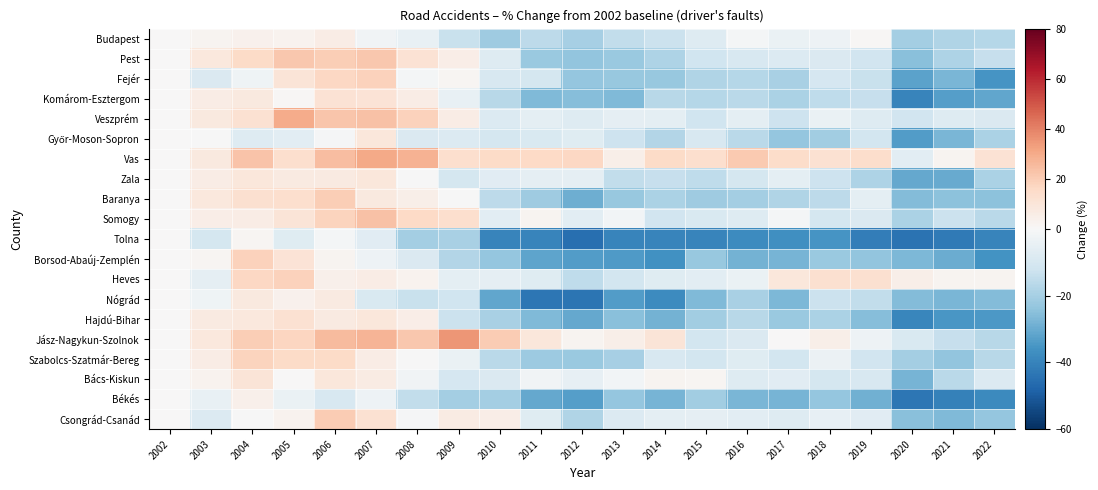

What is the minimum value shown in the chart?

-45.1